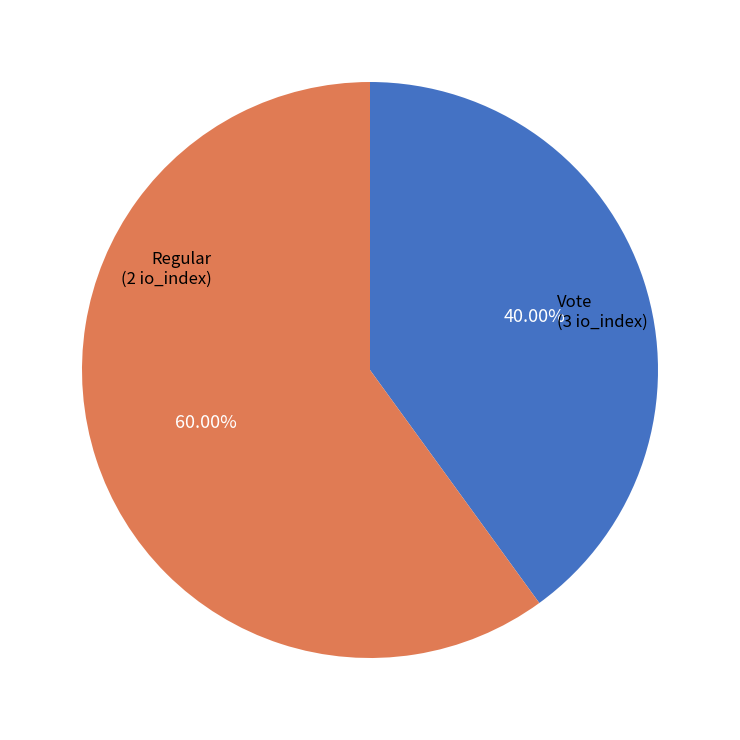

How many segments does this pie chart have?

2